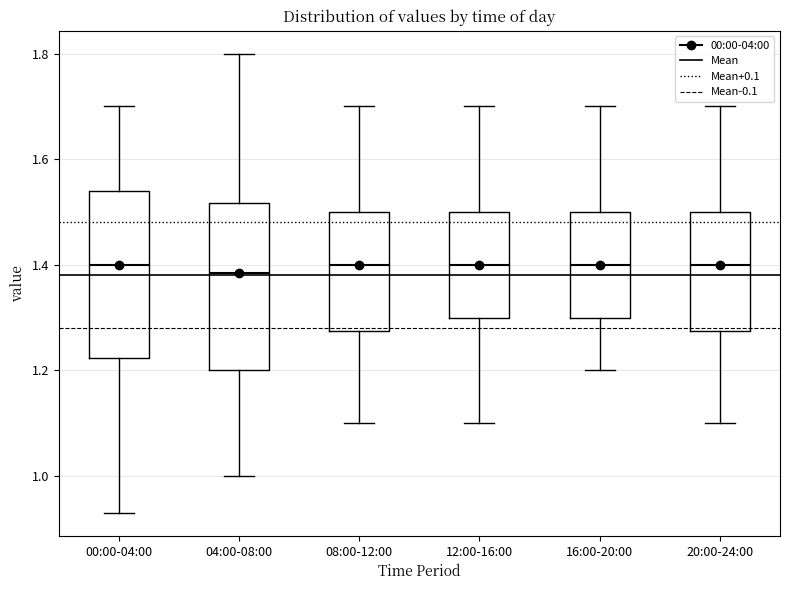

Reading left to right, read every box against the y-axis: the position of its median line, the range the box covers, and the ends of its whiskers. The values are not printed on the chart, so give them approximately, as read against the axis.

00:00-04:00: median 1.40, box 1.22 to 1.54, whiskers 0.94 to 1.70
04:00-08:00: median 1.38, box 1.20 to 1.52, whiskers 1.00 to 1.80
08:00-12:00: median 1.40, box 1.28 to 1.50, whiskers 1.10 to 1.70
12:00-16:00: median 1.40, box 1.30 to 1.50, whiskers 1.10 to 1.70
16:00-20:00: median 1.40, box 1.30 to 1.50, whiskers 1.20 to 1.70
20:00-24:00: median 1.40, box 1.28 to 1.50, whiskers 1.10 to 1.70